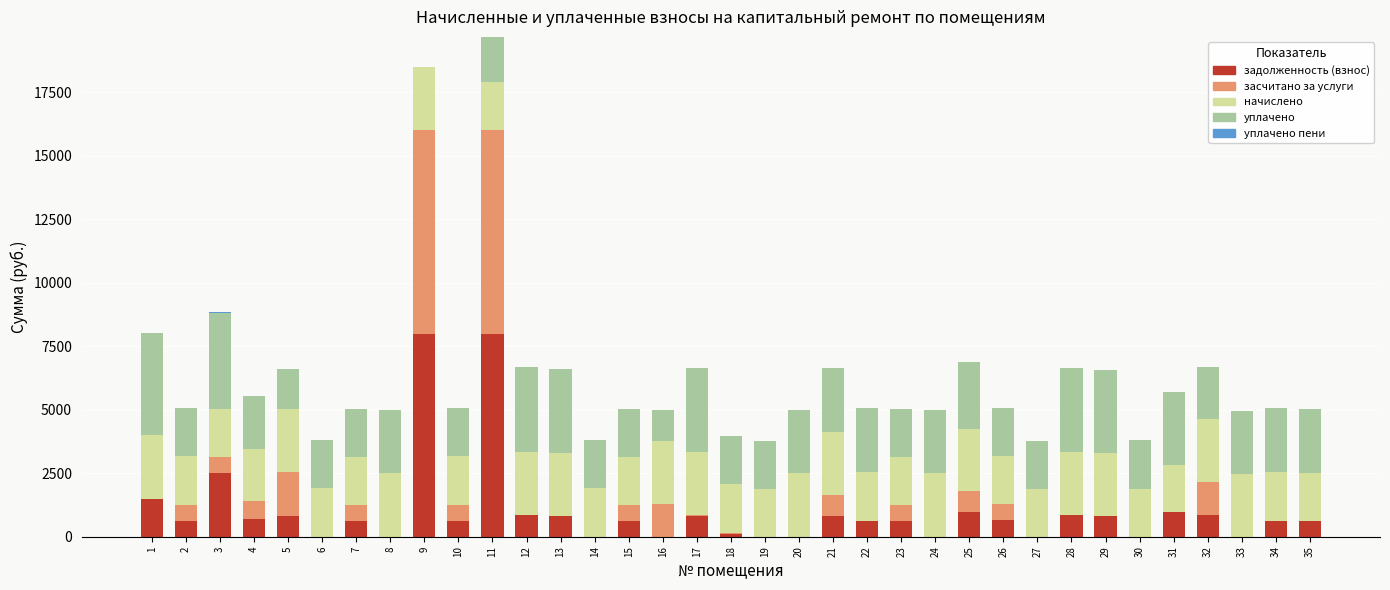

What is the sum of all задолженность (взнос) values?

35164.0